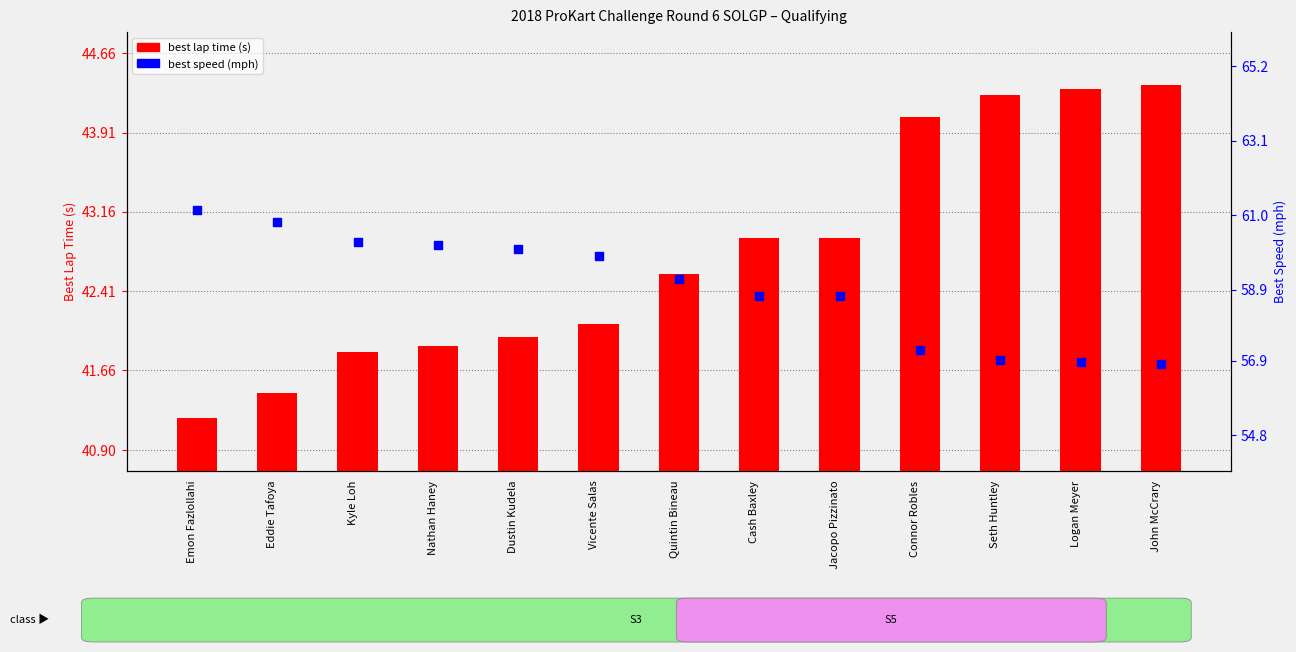

At which category is the sum across all series the highest?

Emon Fazlollahi